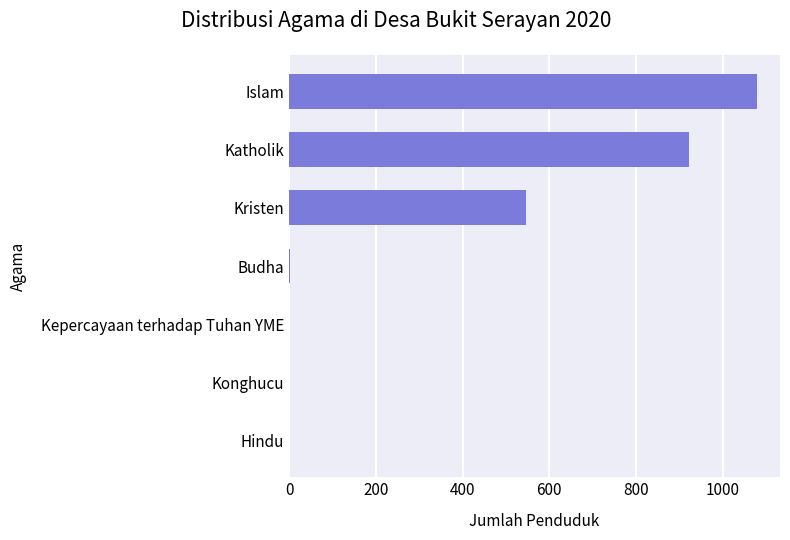

At which category does the chart reach its peak across all series?

Islam